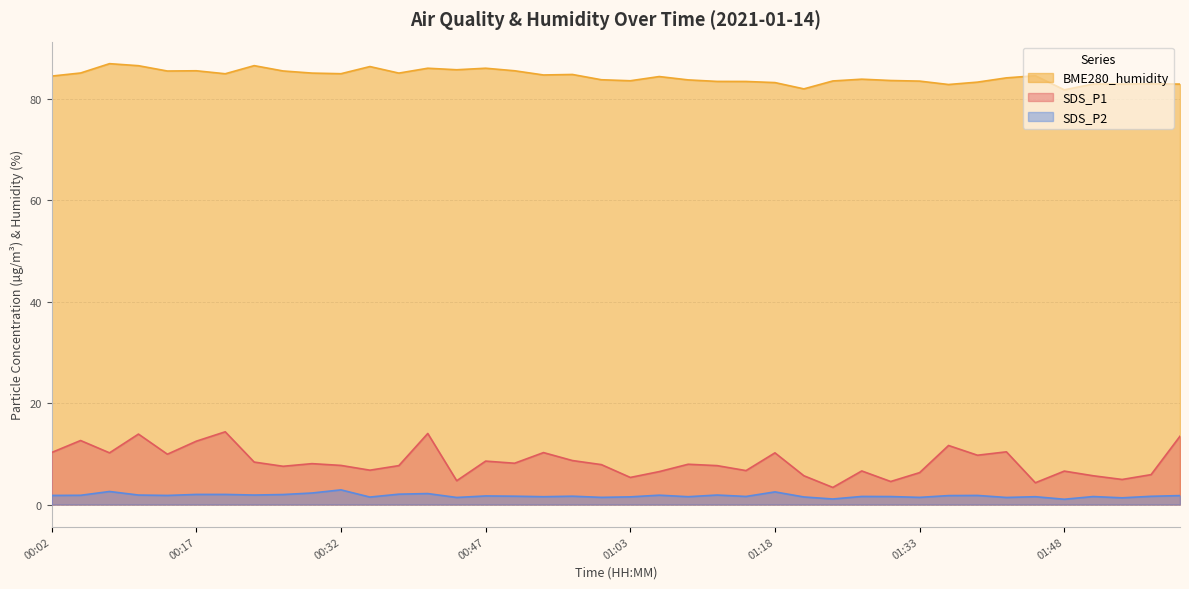

True or false: SDS_P2 and BME280_humidity intersect in this chart.

False